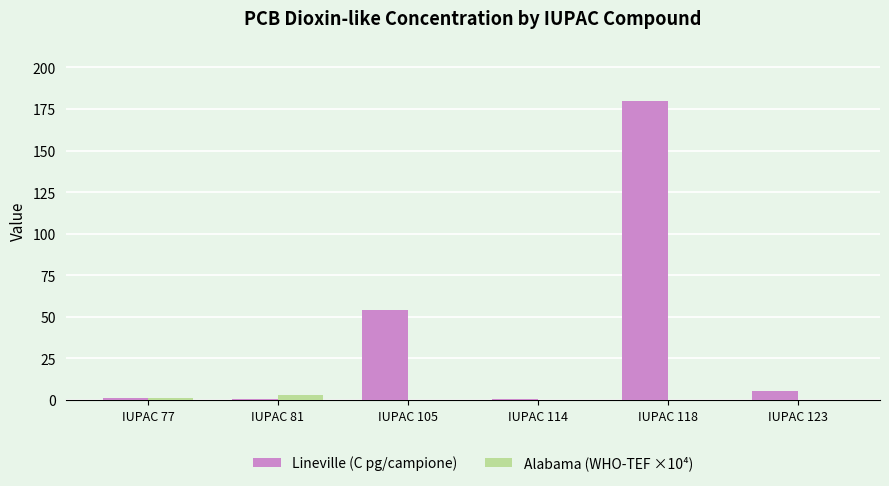

What is the total value across all series at IUPAC 77?

2.0